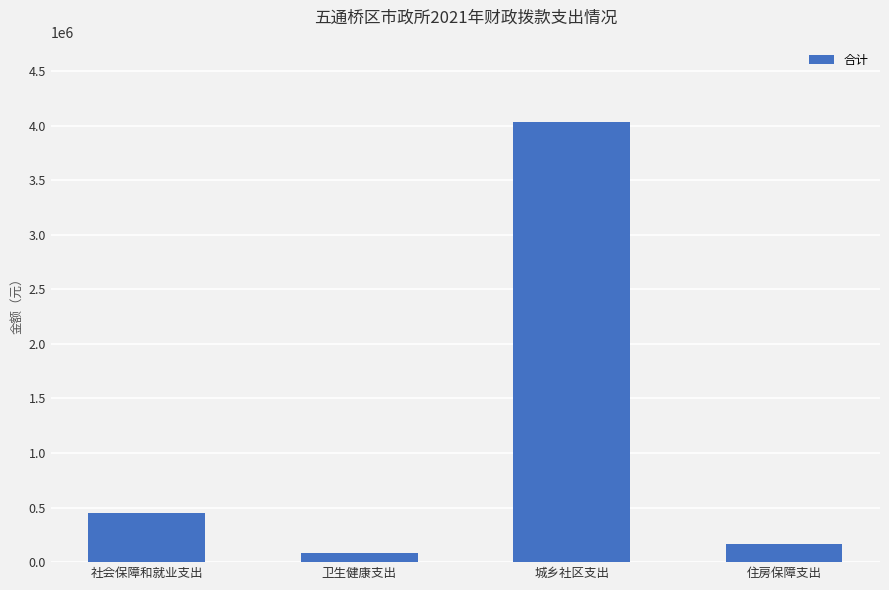

The chart shows a value of 4034730 at 城乡社区支出. True or false?

True